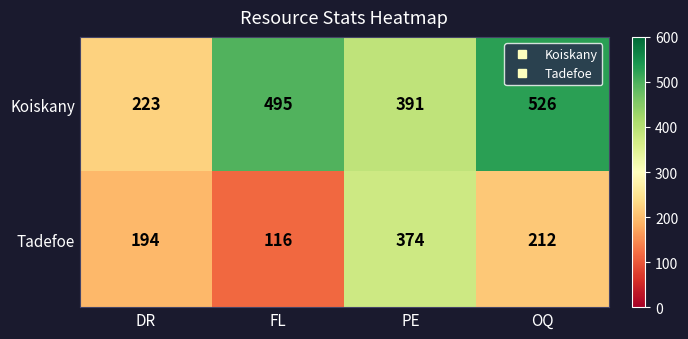

What is the total value across all series at FL?

611